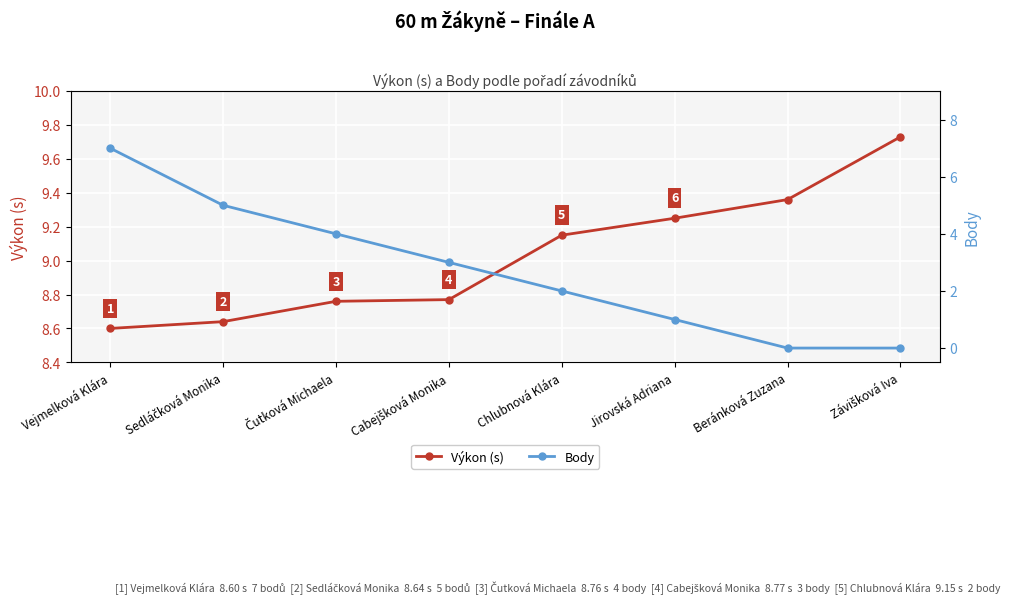

What is the difference between the second highest and second lowest values in the Výkon (s) series?

0.7